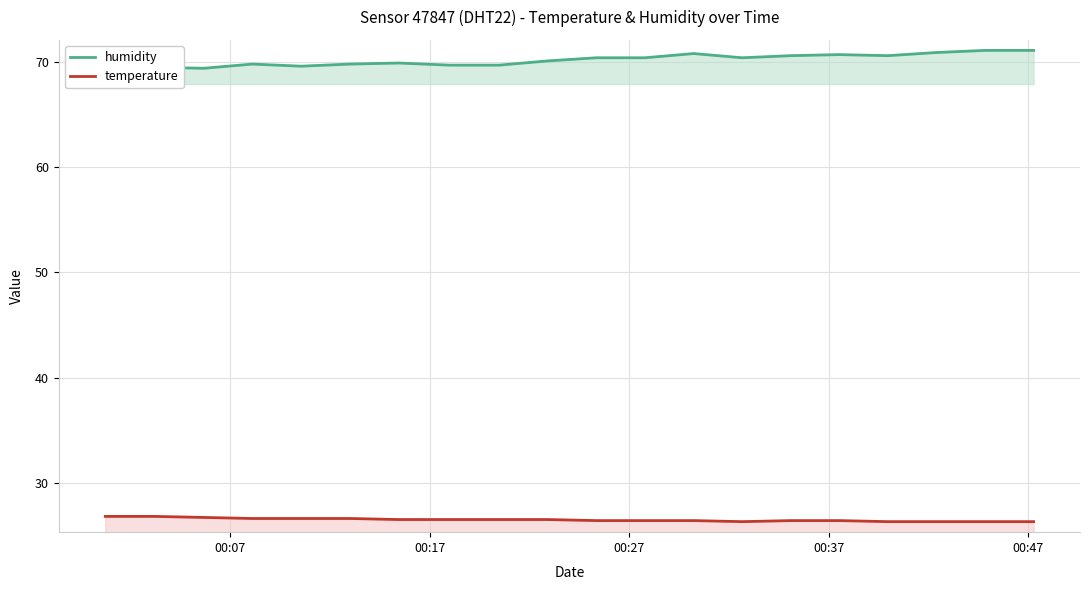

What is the lowest value of the temperature series?

26.3